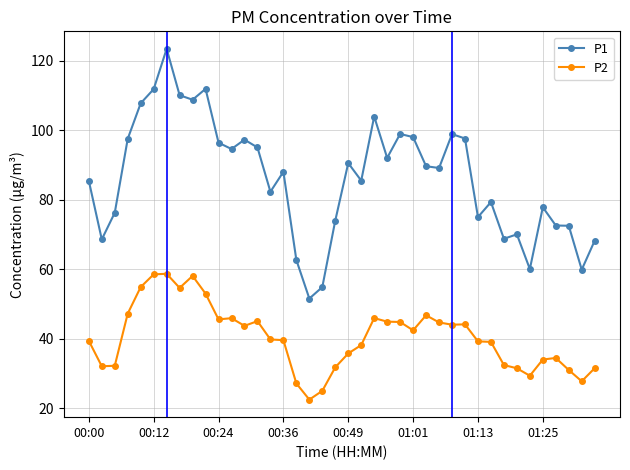

How many categories are shown in the chart?

40